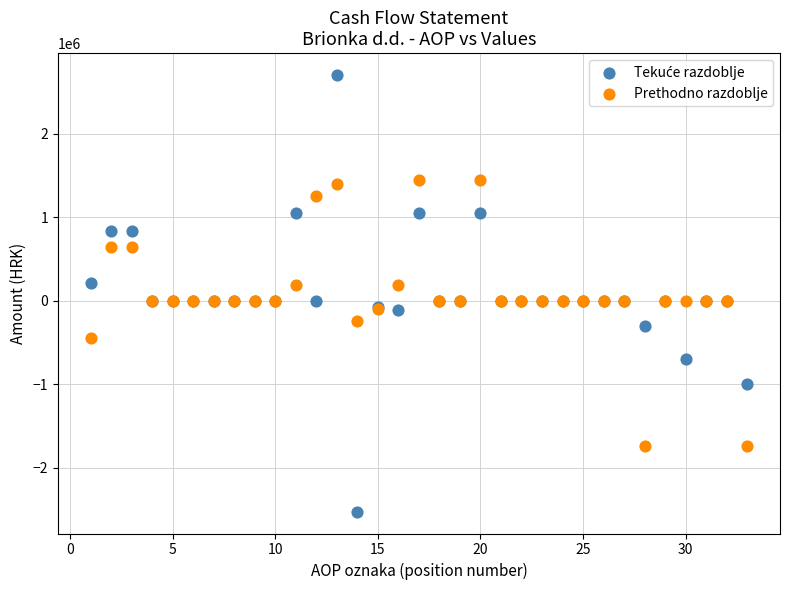

What is the X range (max minus min) for the scatter plot?

32